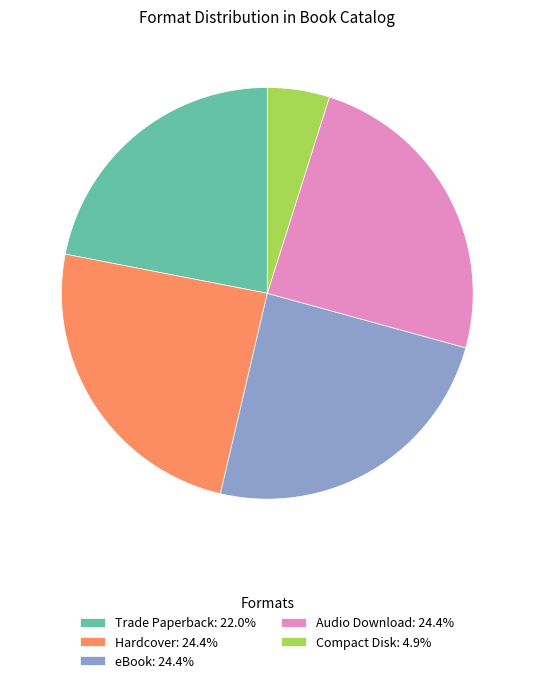

Approximately how many times larger is the value at eBook: 24.4% compared to Trade Paperback: 22.0%?

1.1